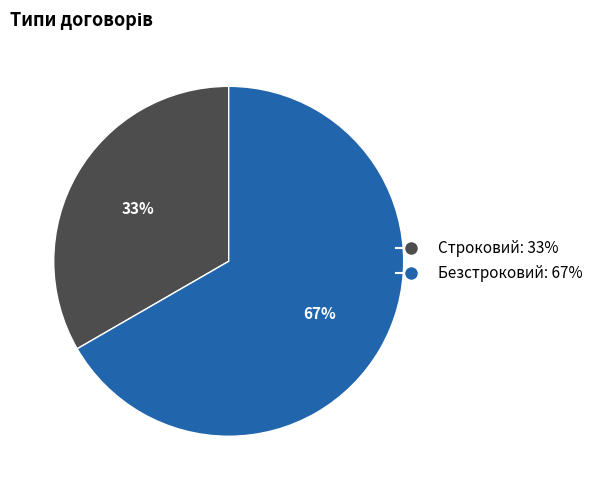

To the nearest percent, what is the combined percentage of Безстроковий: 67% and Строковий: 33%?

100%